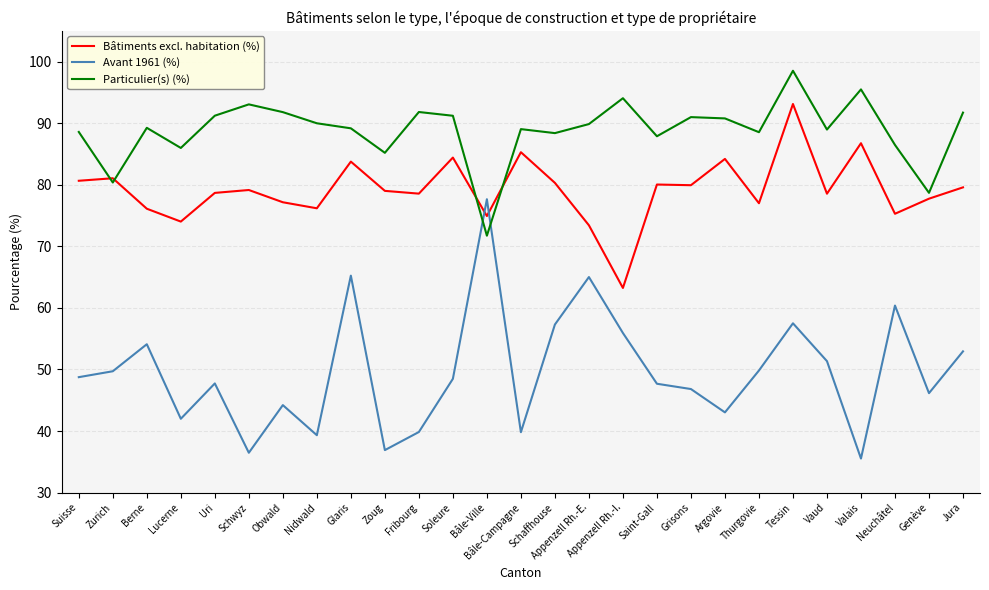

The value of Particulier(s) (%) at Genève is 78.7. True or false?

True